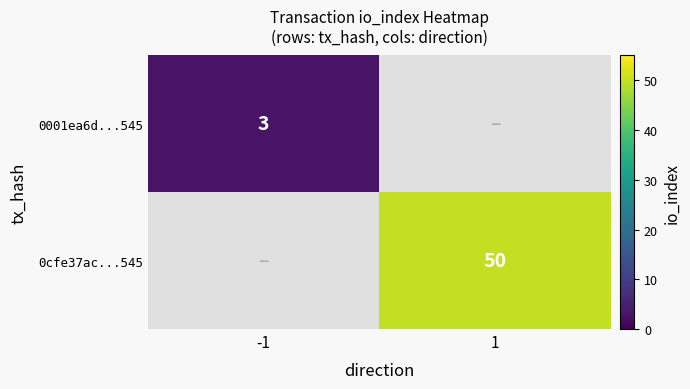

The 0001ea6d...545 series shows 3 at -1. True or false?

True